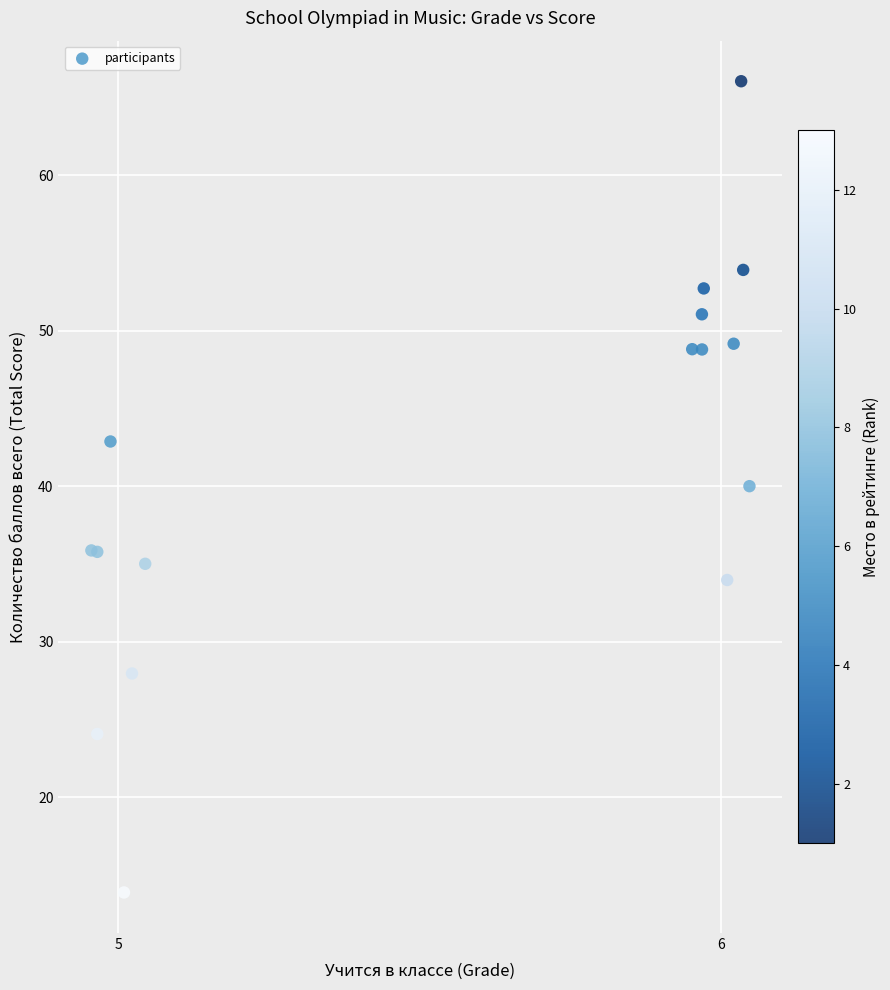

What Y value in the scatter plot is closest to 39?

40.0